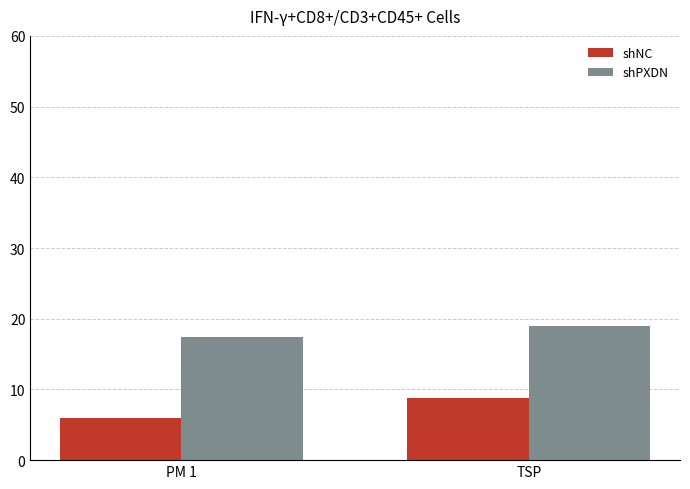

Reading left to right, what are all the values shown in this chart?

shNC: PM 1=6.0	TSP=8.8
shPXDN: PM 1=17.5	TSP=19.0